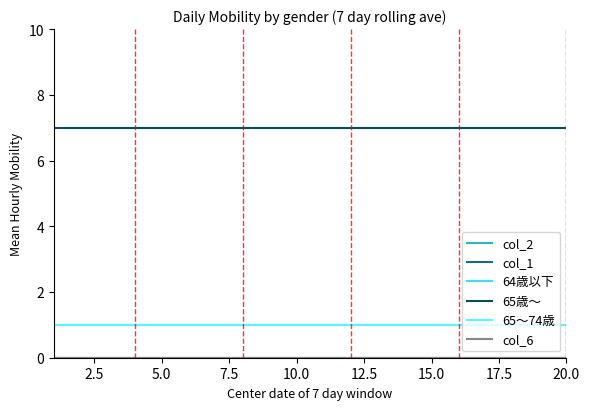

Which series has the largest total across all categories?

65歳～